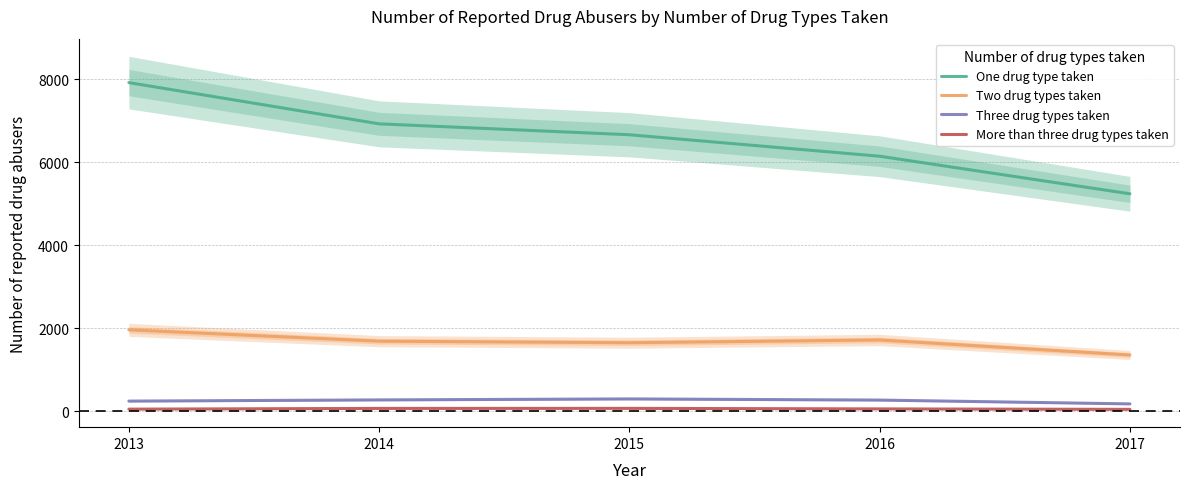

True or false: Three drug types taken and Two drug types taken cross at least once.

False